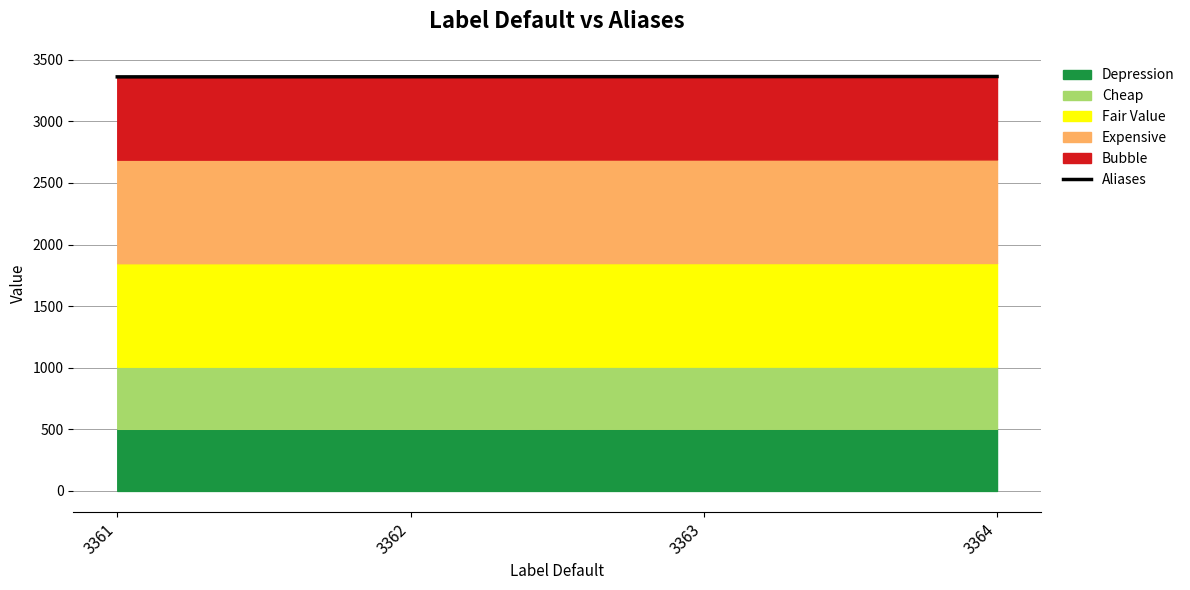

What is the sum of all values?

13450